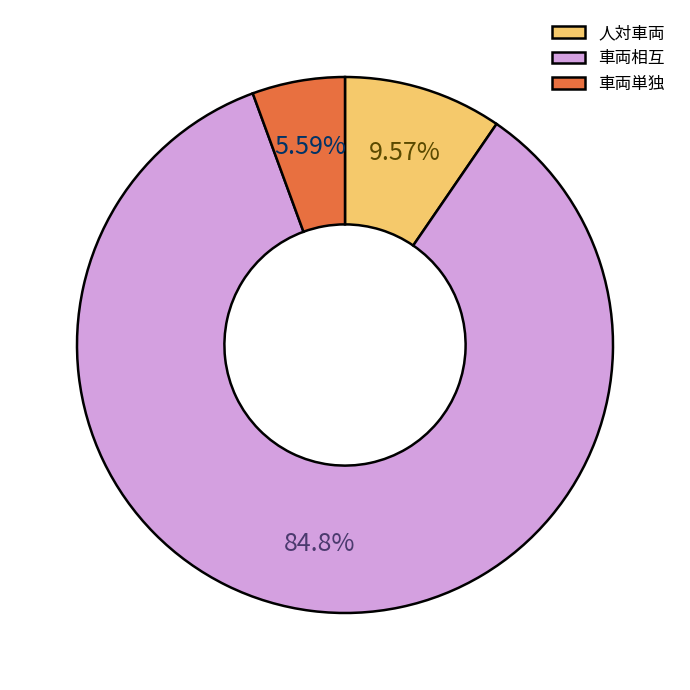

Rank the categories by value from highest to lowest.

車両相互, 人対車両, 車両単独